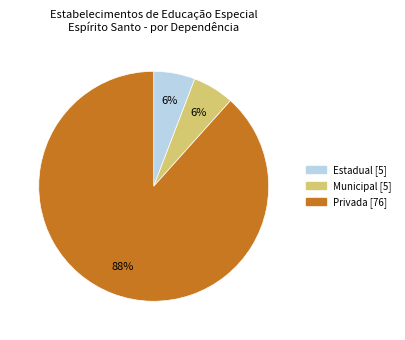

Combined, do Municipal [5] and Estadual [5] account for over 50%?

No